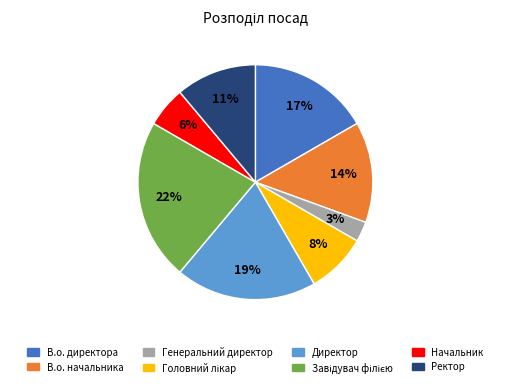

The Директор slice represents 19% of the pie. True or false?

True